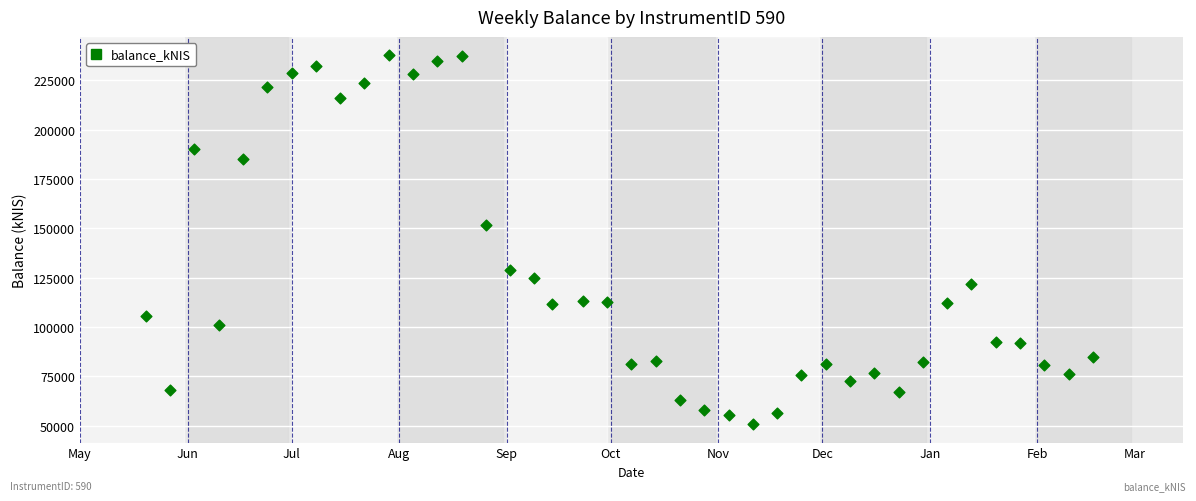

What Y value in the scatter plot is closest to 144247?

151916.3